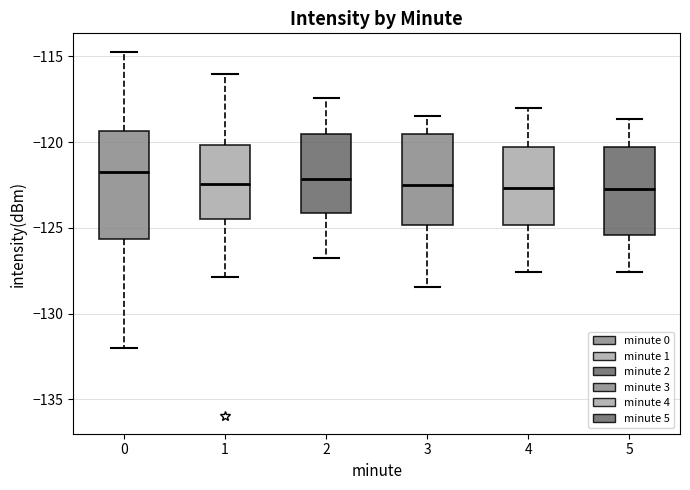

Where is the upper edge of the box at x = 0 on the y-axis? The values are not printed on the chart, so give them approximately, as read against the axis.

-119.5